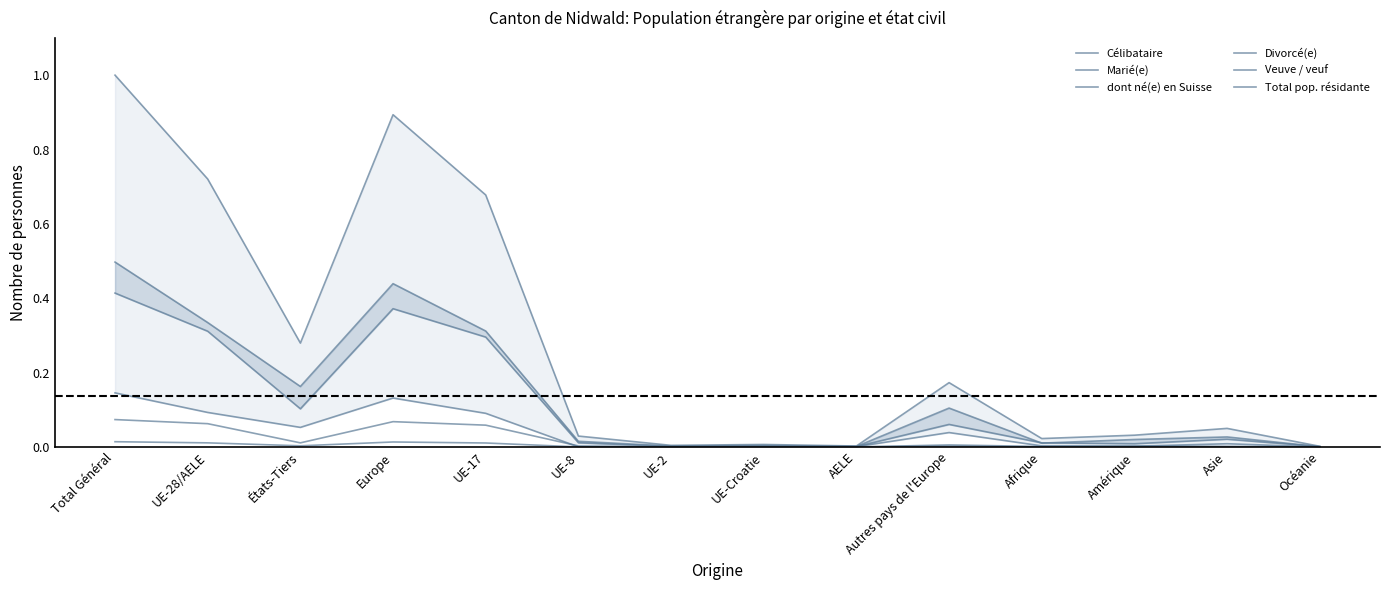

At how many categories does at least one series exceed 0?

14